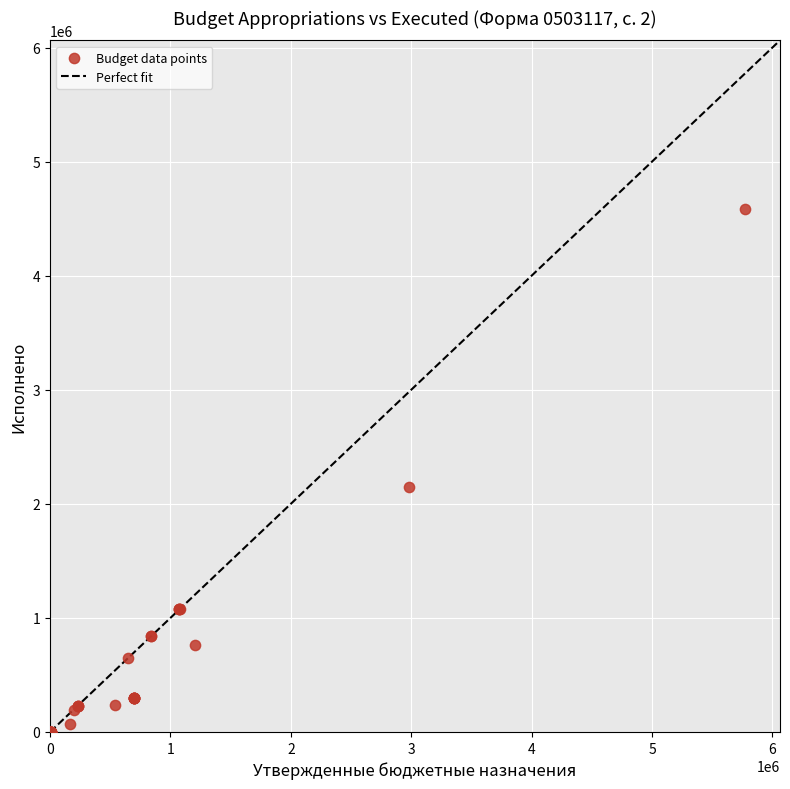

What Y value in the scatter plot is closest to 2293454?

2147541.1